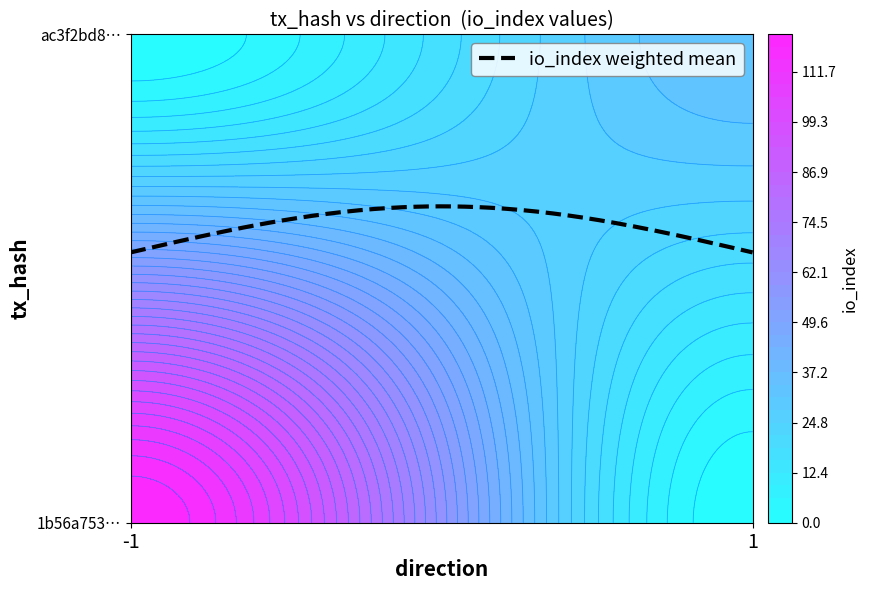

Between io_index and direction, which is larger?

io_index